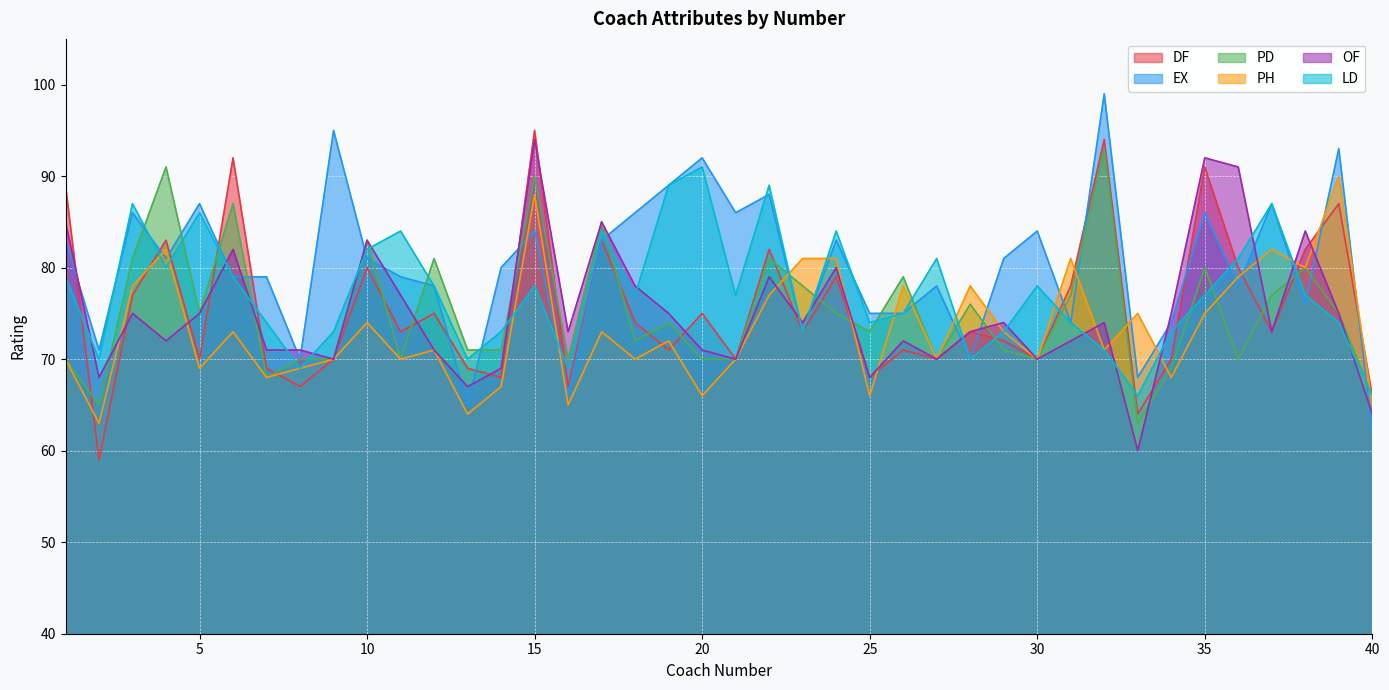

What is the value of the LD point at the 18th from the left?

77